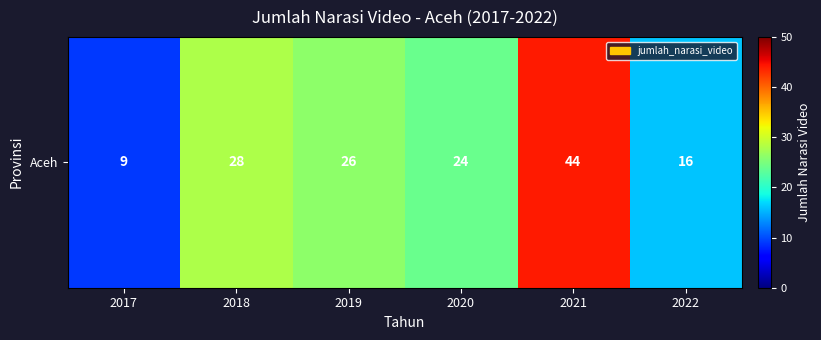

What is the minimum value shown in the chart?

9